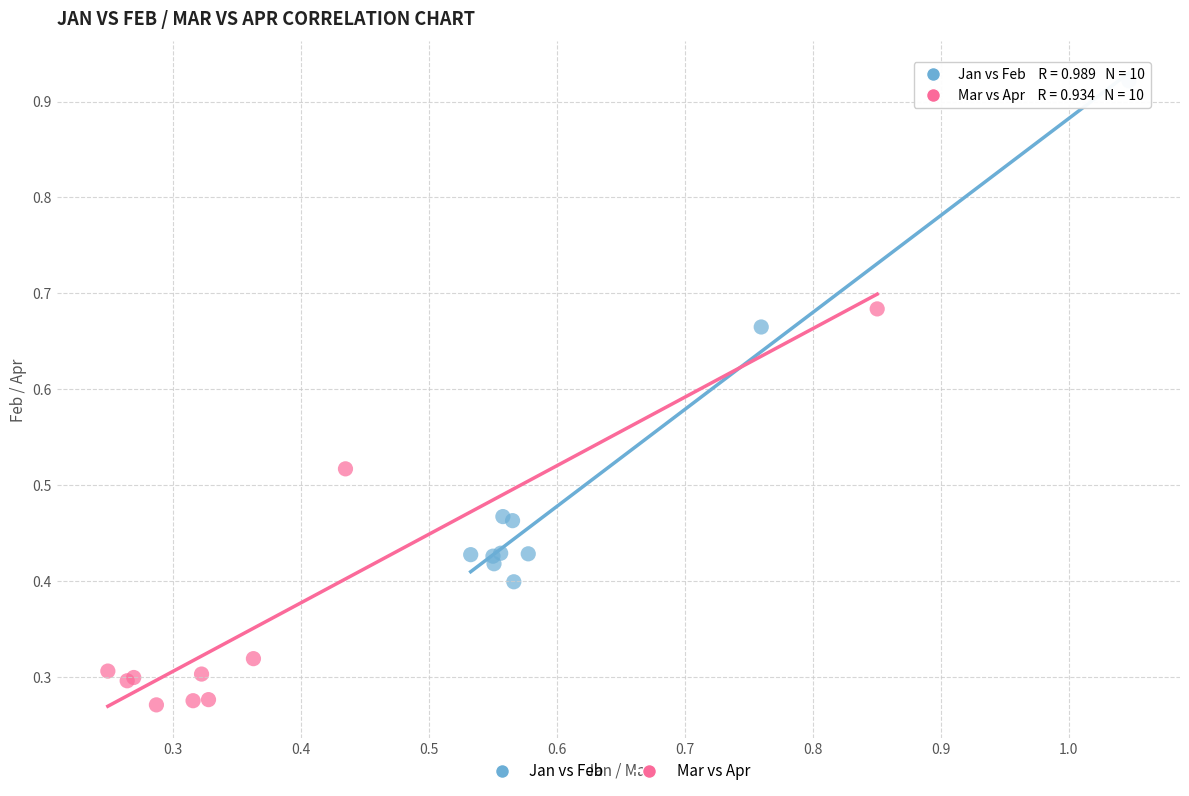

Which series reaches the maximum Y coordinate?

Jan vs Feb